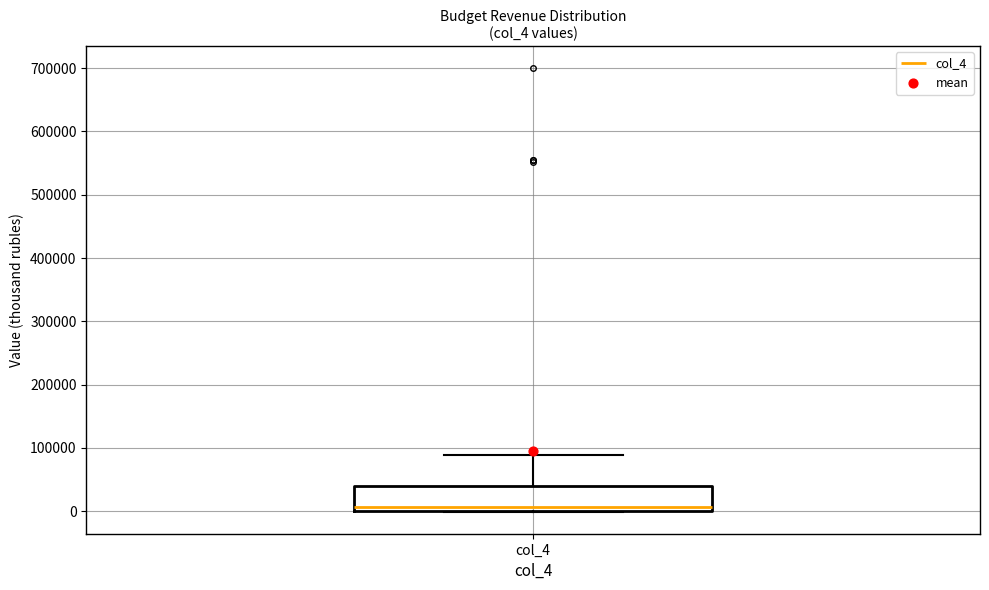

Where is the lower edge of the box for col_4 on the y-axis? The values are not printed on the chart, so give them approximately, as read against the axis.

0